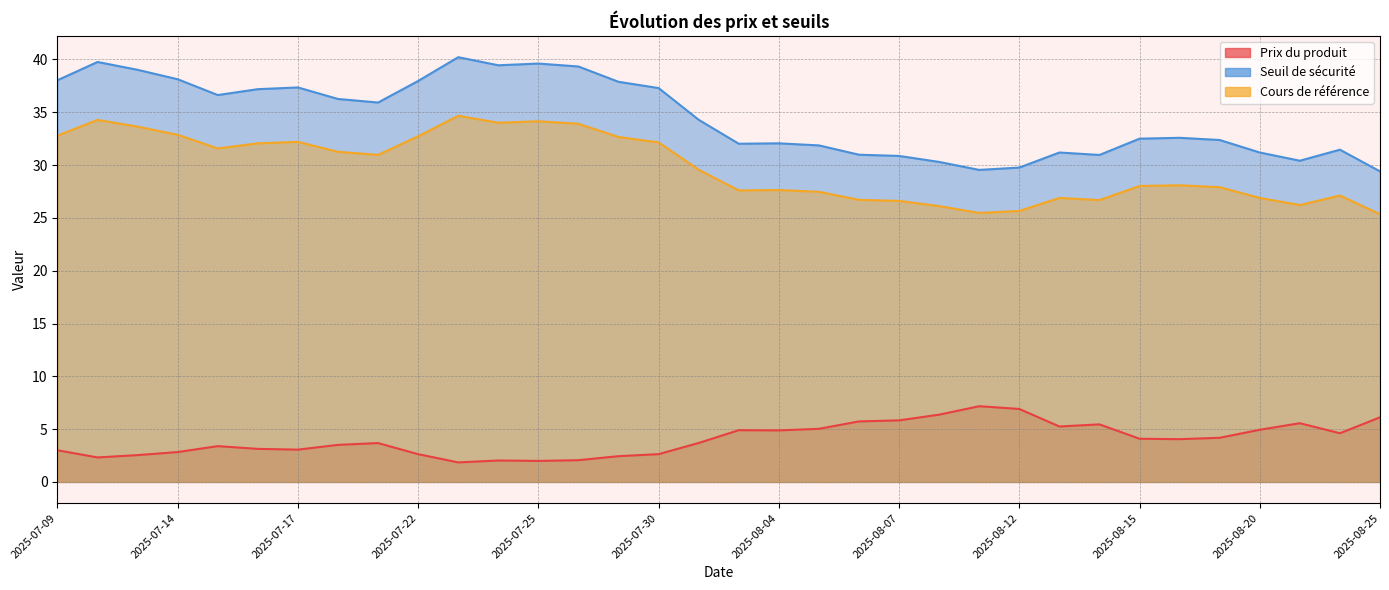

Does the chart display data point markers on the line(s)?

No